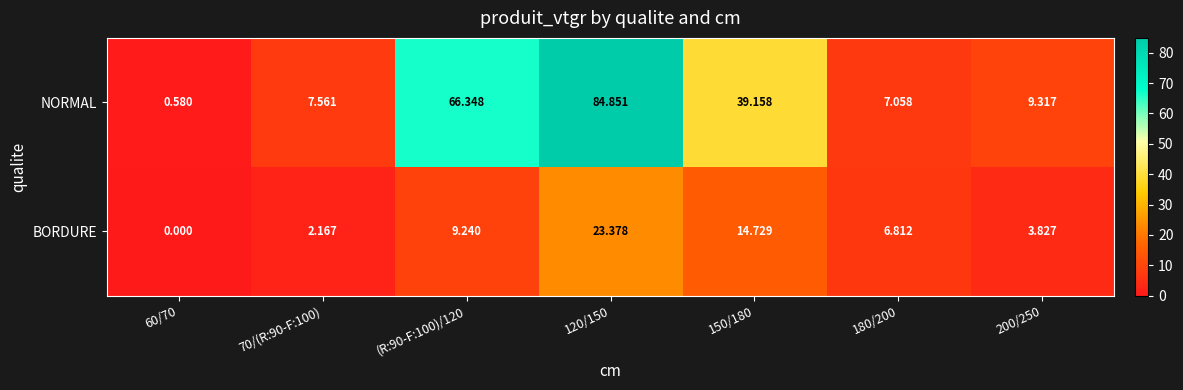

Which series has the largest range (max minus min)?

NORMAL